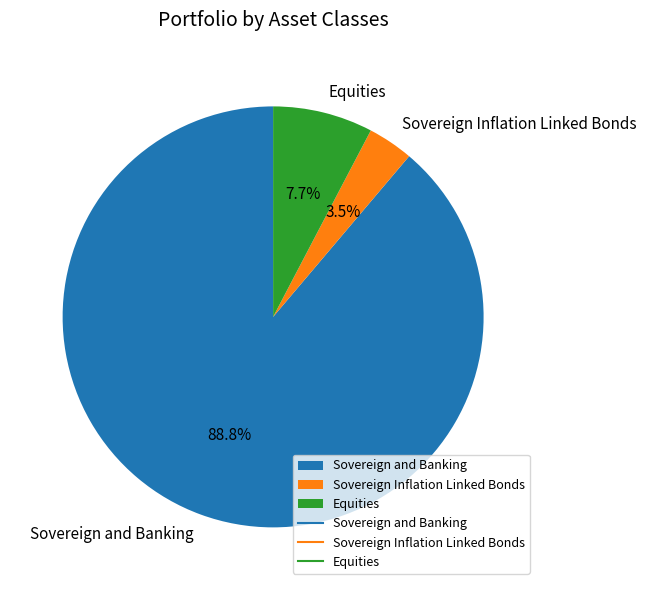

Rank the categories by value from highest to lowest.

Sovereign and Banking, Equities, Sovereign Inflation Linked Bonds